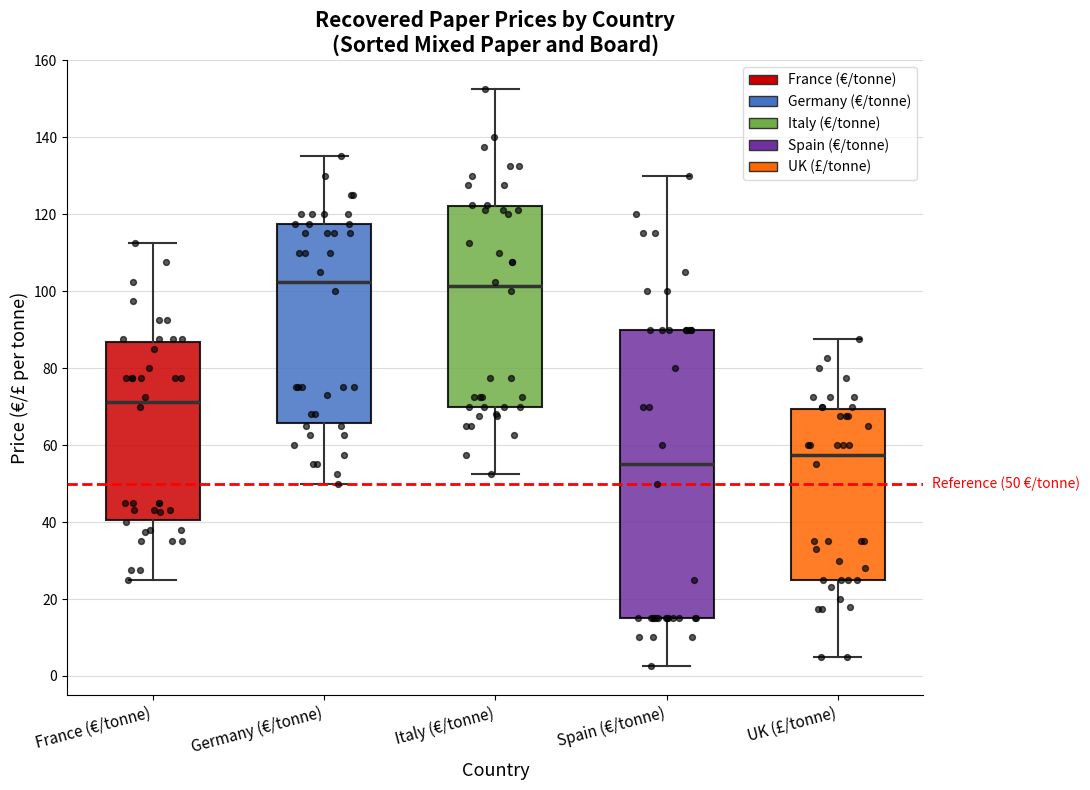

Which box is the tallest, from its lower edge to its upper edge?

Spain (€/tonne)